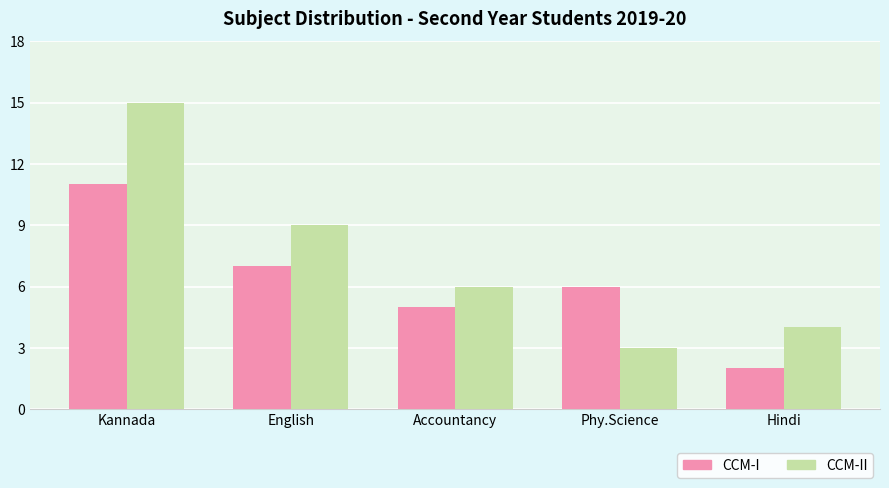

What is the spread (max minus min) of values at Phy.Science?

3